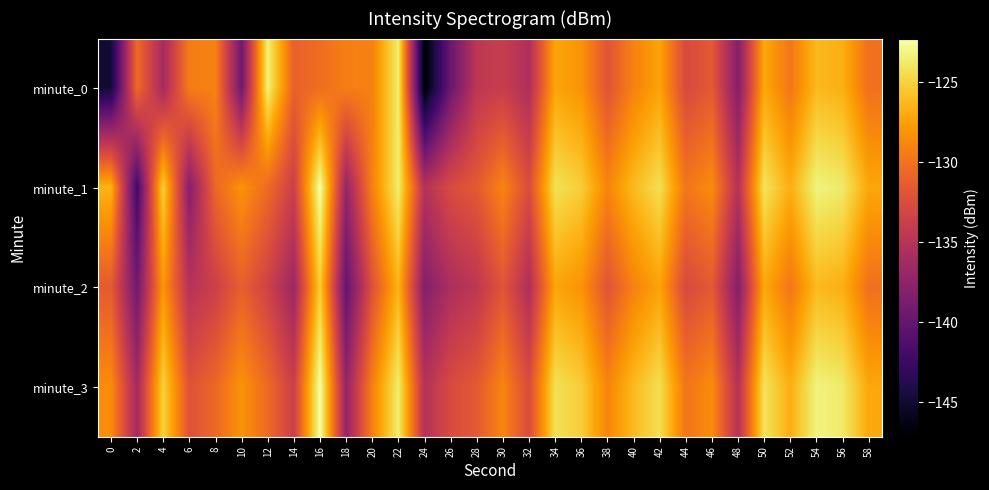

Reading left to right, list all the values displayed in this chart.

minute_0: 0=-144.9	2=-130.4	4=-136.2	6=-129.4	8=-129.1	10=-139.3	12=-123.3	14=-131.1	16=-130.3	18=-129.3	20=-129.2	22=-123.5	24=-147.2	26=-139.7	28=-134.6	30=-133.9	32=-135.5	34=-127.2	36=-128.2	38=-131.9	40=-129.1	42=-127.3	44=-132.8	46=-131.6	48=-138.1	50=-127.1	52=-129.8	54=-126.2	56=-126.7	58=-130.1
minute_1: 0=-126.5	2=-142.2	4=-125.0	6=-138.1	8=-130.6	10=-128.2	12=-130.5	14=-133.7	16=-122.3	18=-137.1	20=-129.2	22=-123.5	24=-135.2	26=-132.7	28=-131.6	30=-128.9	32=-132.5	34=-124.2	36=-125.2	38=-128.9	40=-126.1	42=-124.3	44=-129.8	46=-128.6	48=-135.1	50=-124.1	52=-126.8	54=-123.2	56=-123.7	58=-127.1
minute_2: 0=-131.5	2=-139.2	4=-128.0	6=-135.1	8=-133.6	10=-131.2	12=-133.5	14=-136.7	16=-125.3	18=-140.1	20=-132.2	22=-126.5	24=-138.2	26=-135.7	28=-134.6	30=-131.9	32=-135.5	34=-127.2	36=-128.2	38=-131.9	40=-129.1	42=-127.3	44=-132.8	46=-131.6	48=-138.1	50=-127.1	52=-129.8	54=-126.2	56=-126.7	58=-130.1
minute_3: 0=-128.5	2=-136.2	4=-125.0	6=-132.1	8=-130.6	10=-128.2	12=-130.5	14=-133.7	16=-122.3	18=-137.1	20=-129.2	22=-123.5	24=-135.2	26=-132.7	28=-131.6	30=-128.9	32=-132.5	34=-124.2	36=-125.2	38=-128.9	40=-126.1	42=-124.3	44=-129.8	46=-128.6	48=-135.1	50=-124.1	52=-126.8	54=-123.2	56=-123.7	58=-127.1